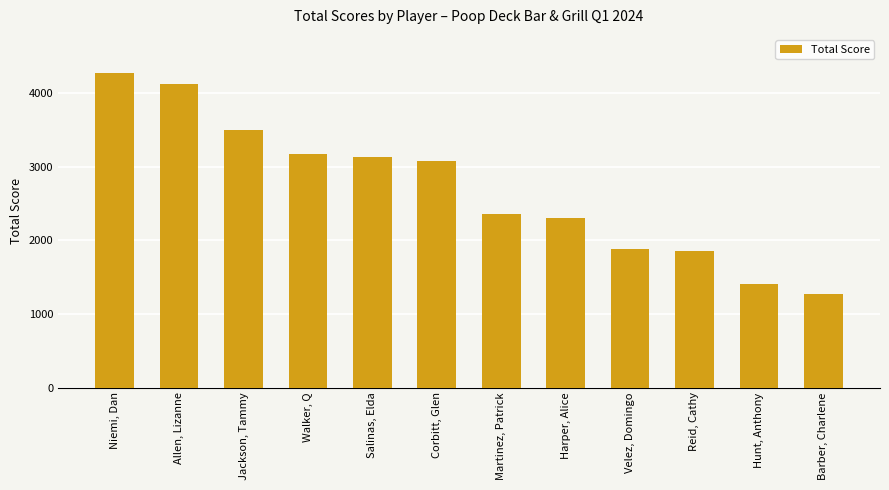

True or false: the data shows 1275 at Barber, Charlene.

True